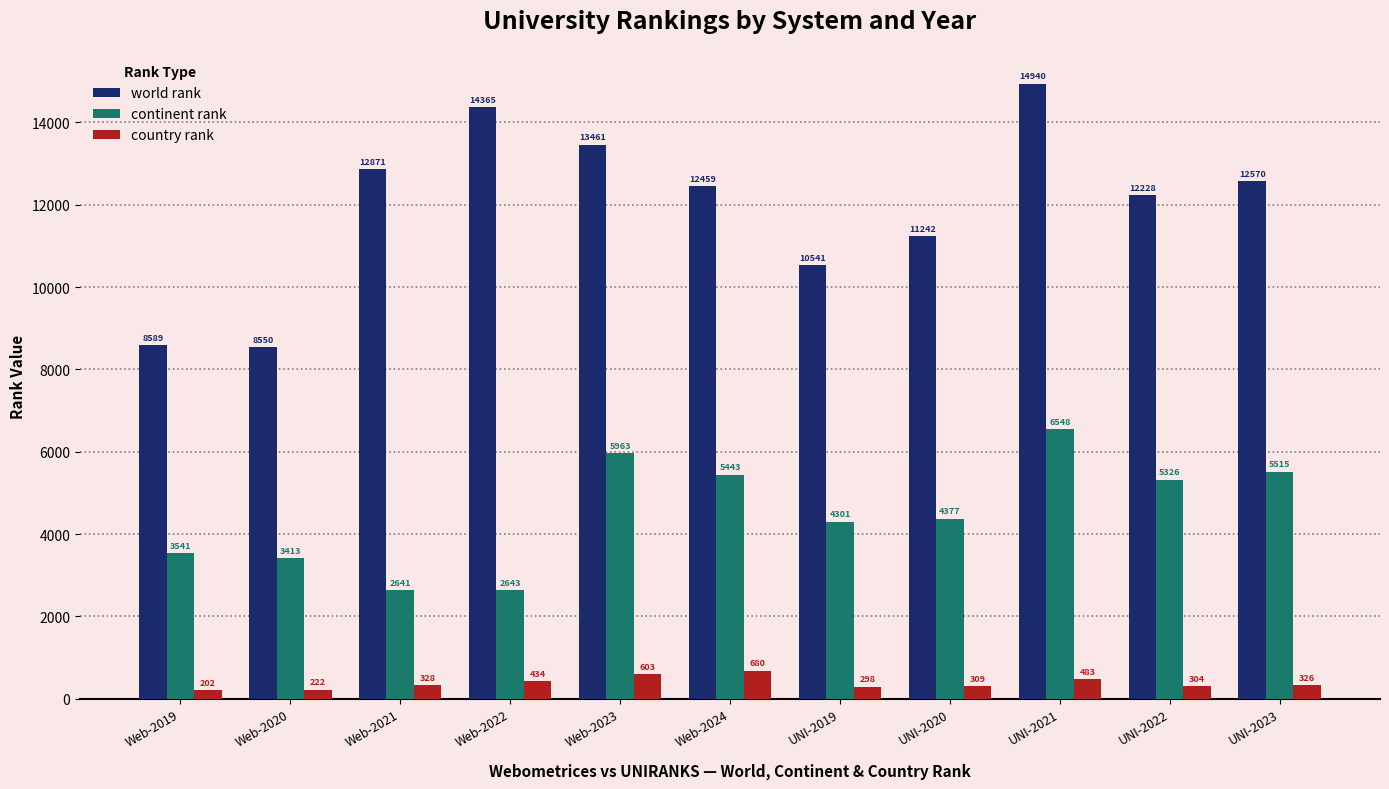

Is the value of continent rank at Web-2023 greater than the value of world rank at Web-2023?

No